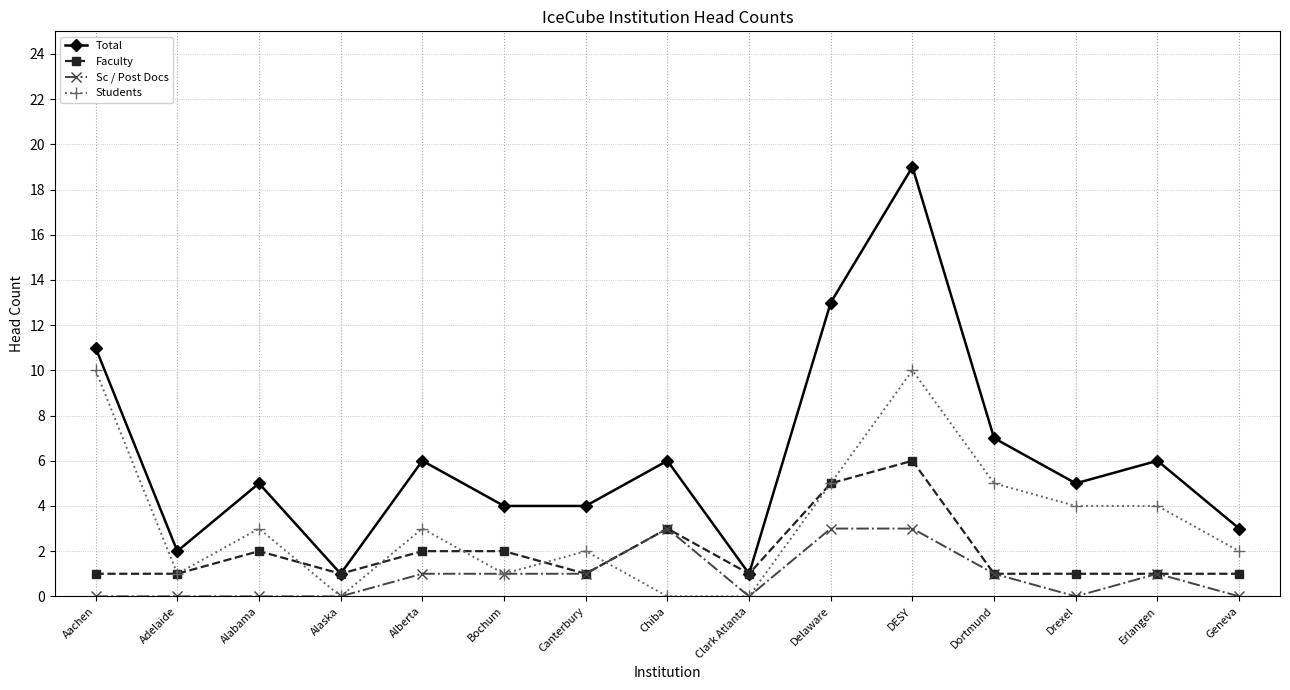

Rank the series by their maximum value, from lowest to highest.

Sc / Post Docs, Faculty, Students, Total